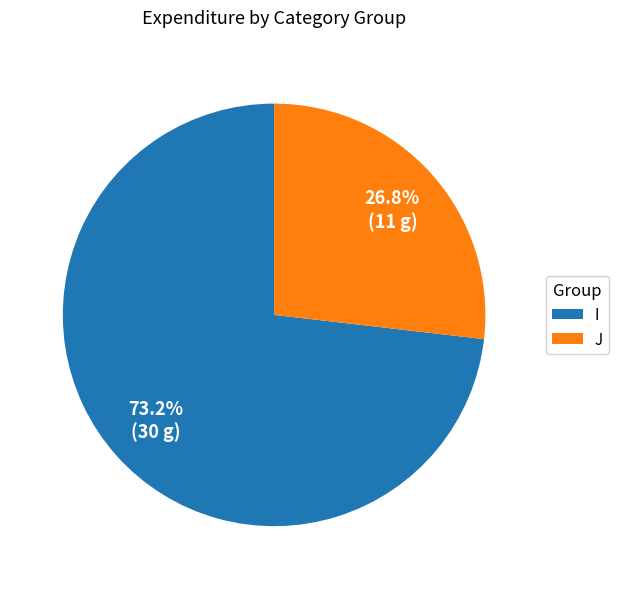

Which category accounts for the majority?

I